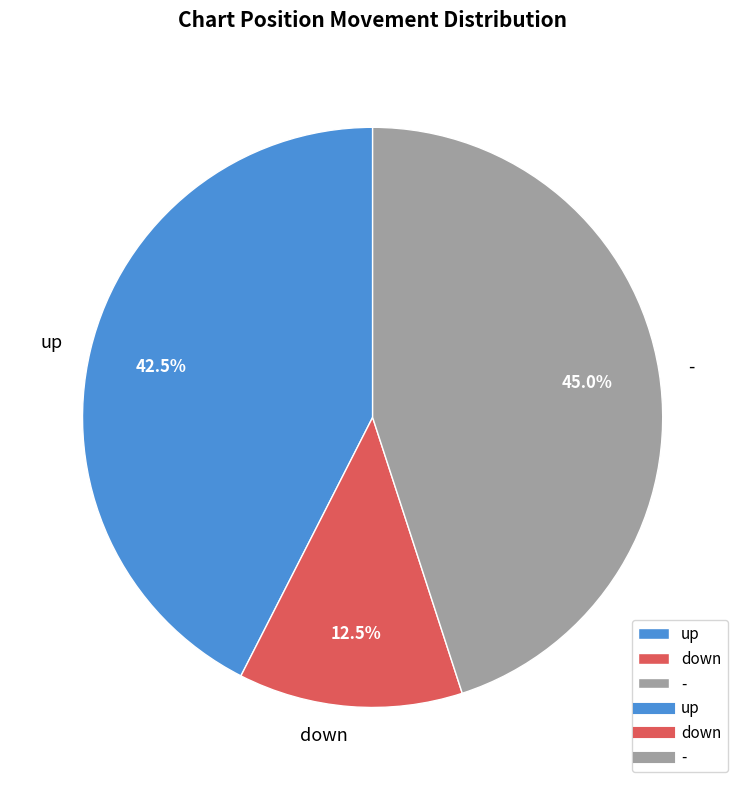

Is there a majority slice in this chart?

No